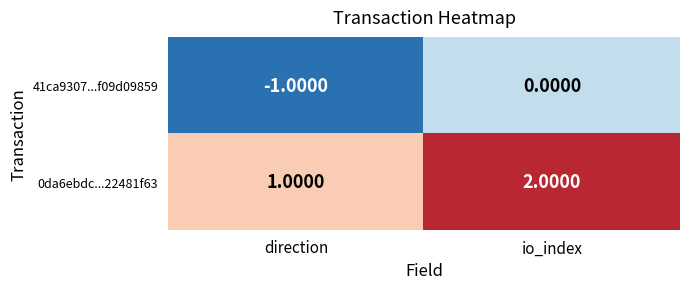

List the series in order of their overall mean, highest first.

0da6ebdc...22481f63, 41ca9307...f09d09859